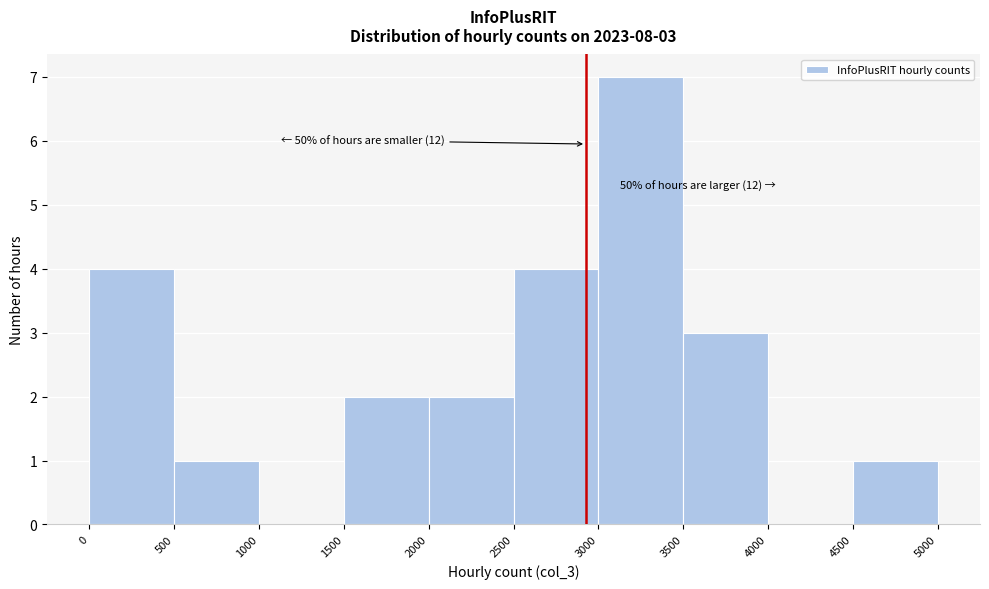

Which range on the x-axis has the tallest bar?

3000 to 3500